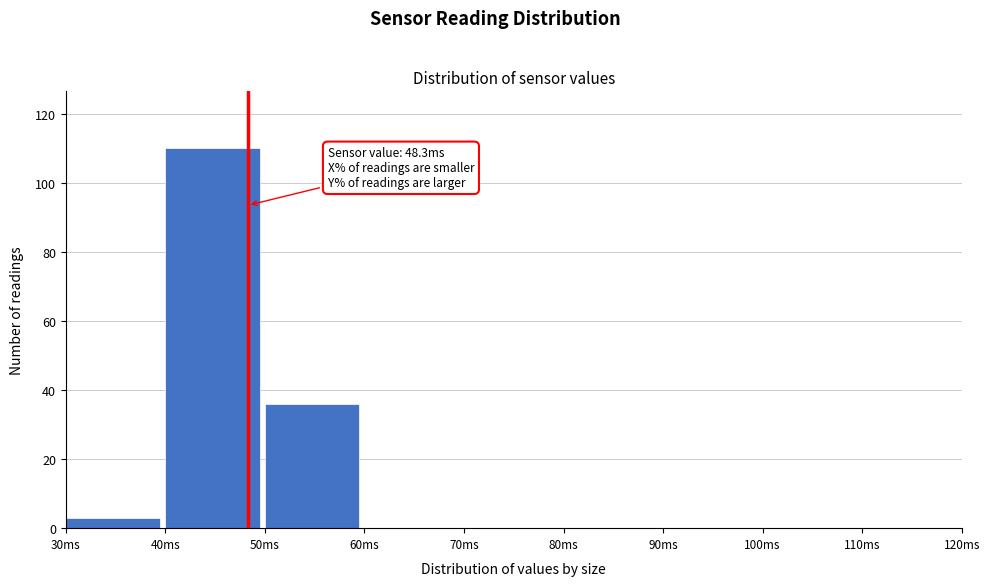

Which range on the x-axis has the tallest bar?

40 to 50